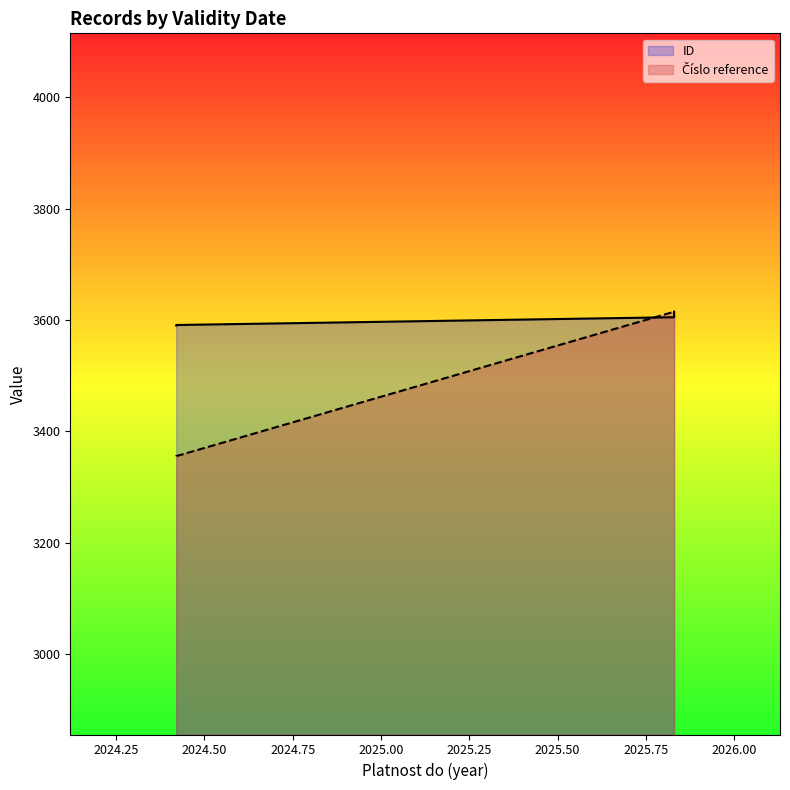

True or false: Číslo reference has more than 2 interior local peaks.

False